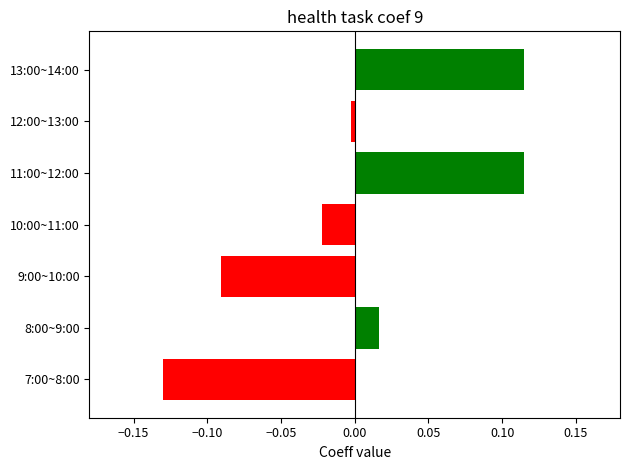

Is it true that the value at 12:00~13:00 is -0.0?

False